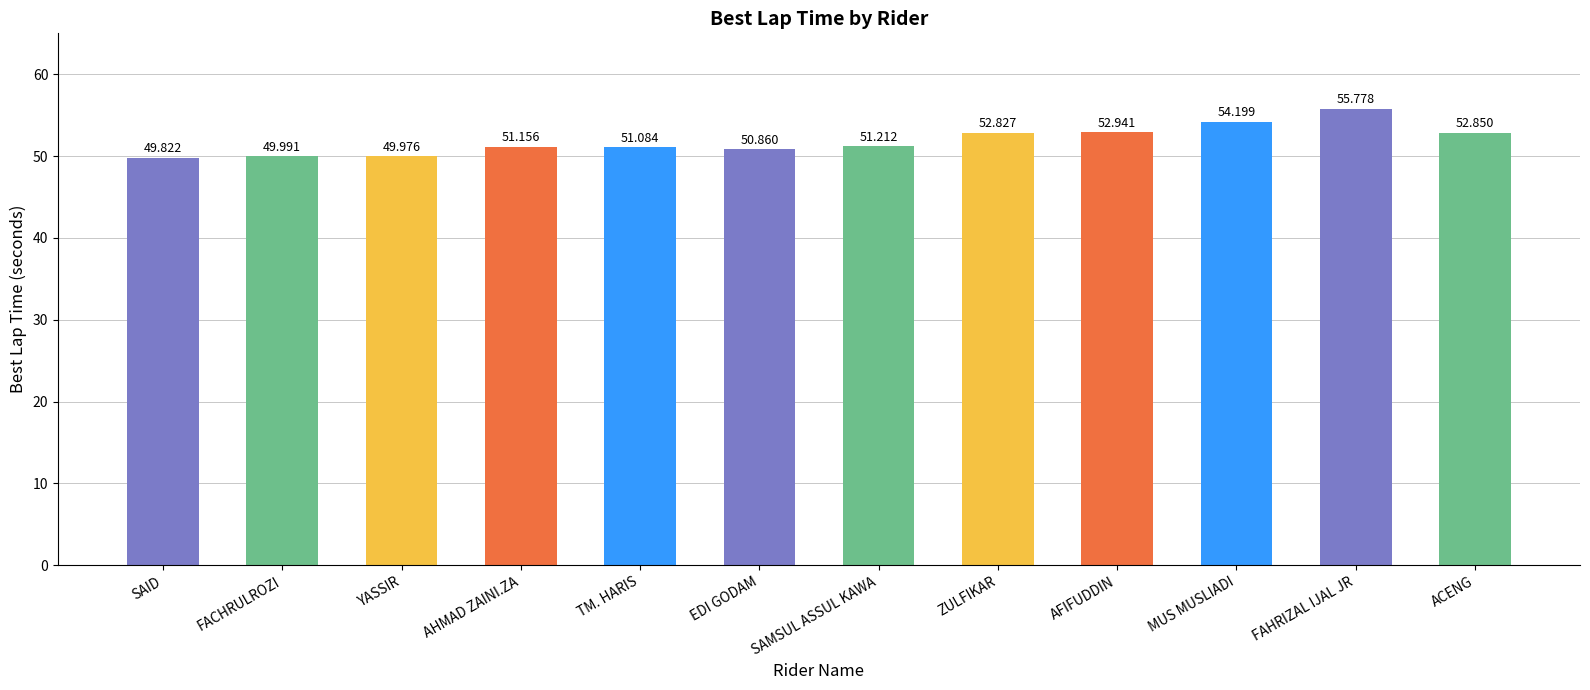

What is the sum of all values?

622.7